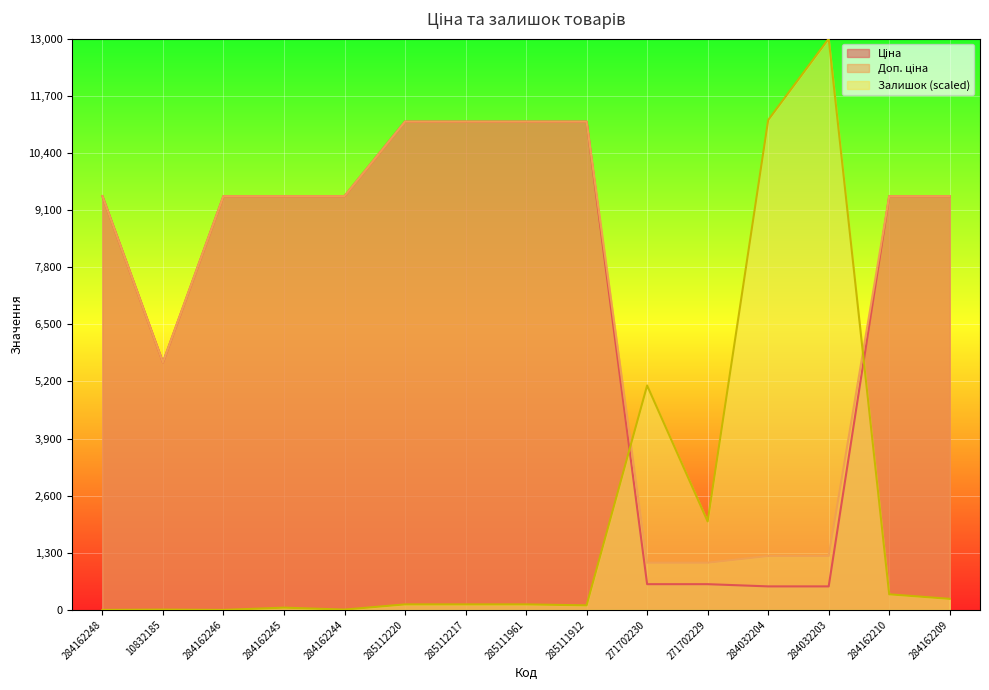

Reading right to left, what are all the values shown in this chart?

Ціна: 9416.9	9416.9	535.4	535.4	586.0	586.0	11113.6	11113.6	11113.6	11113.6	9416.9	9416.9	9416.9	5636.0	9416.9
Доп. ціна: 9416.9	9416.9	1227.2	1227.2	1074.5	1074.5	11113.6	11113.6	11113.6	11113.6	9416.9	9416.9	9416.9	5636.0	9416.9
Залишок: 251.7	355.4	13000.0	11149.2	2013.7	5108.2	103.6	125.9	125.9	125.9	7.4	51.8	0.0	7.4	0.0